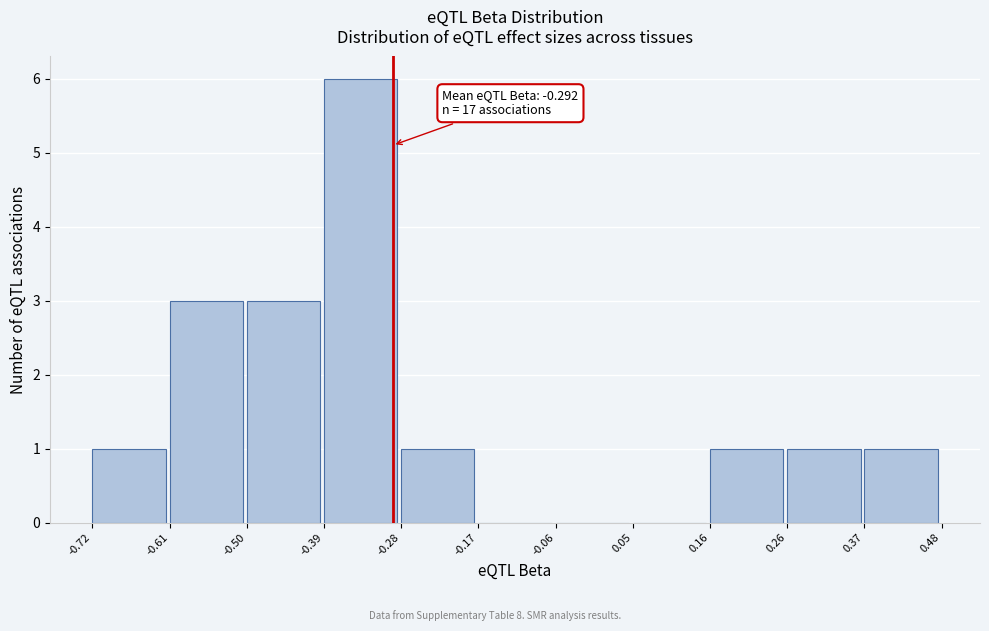

Which range on the x-axis has the tallest bar?

-0.39 to -0.28